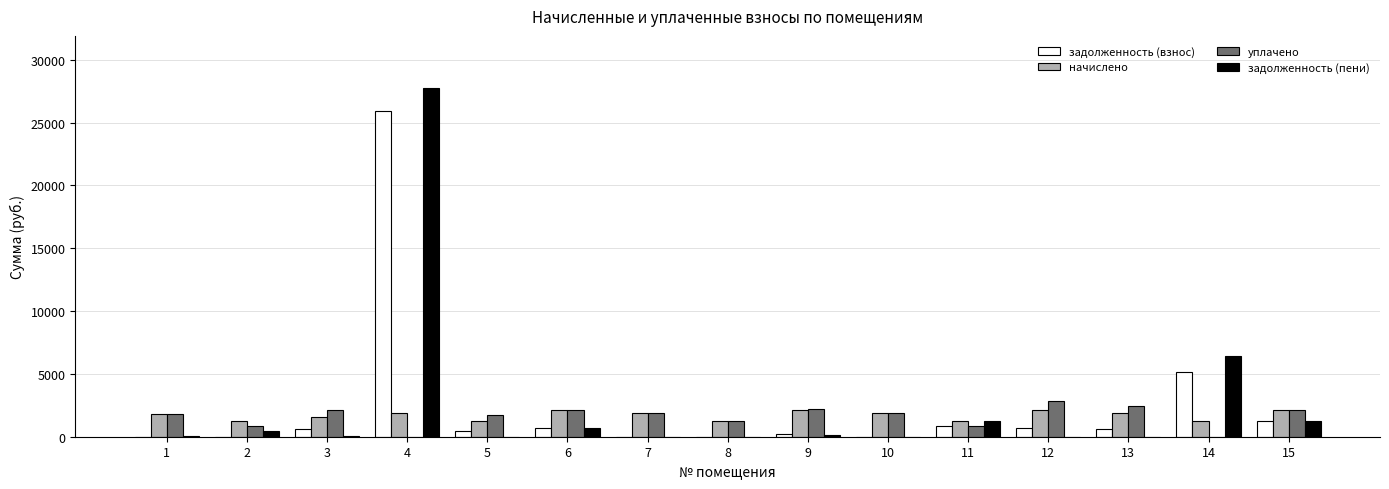

What is the greatest value displayed?

27736.4